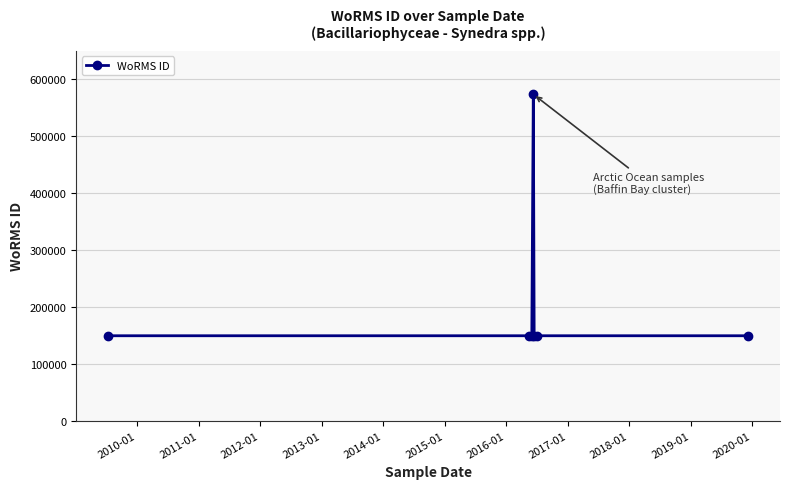

Reading left to right, extract all data points from this chart.

149186	149186	149186	573610	149186	149186	149186